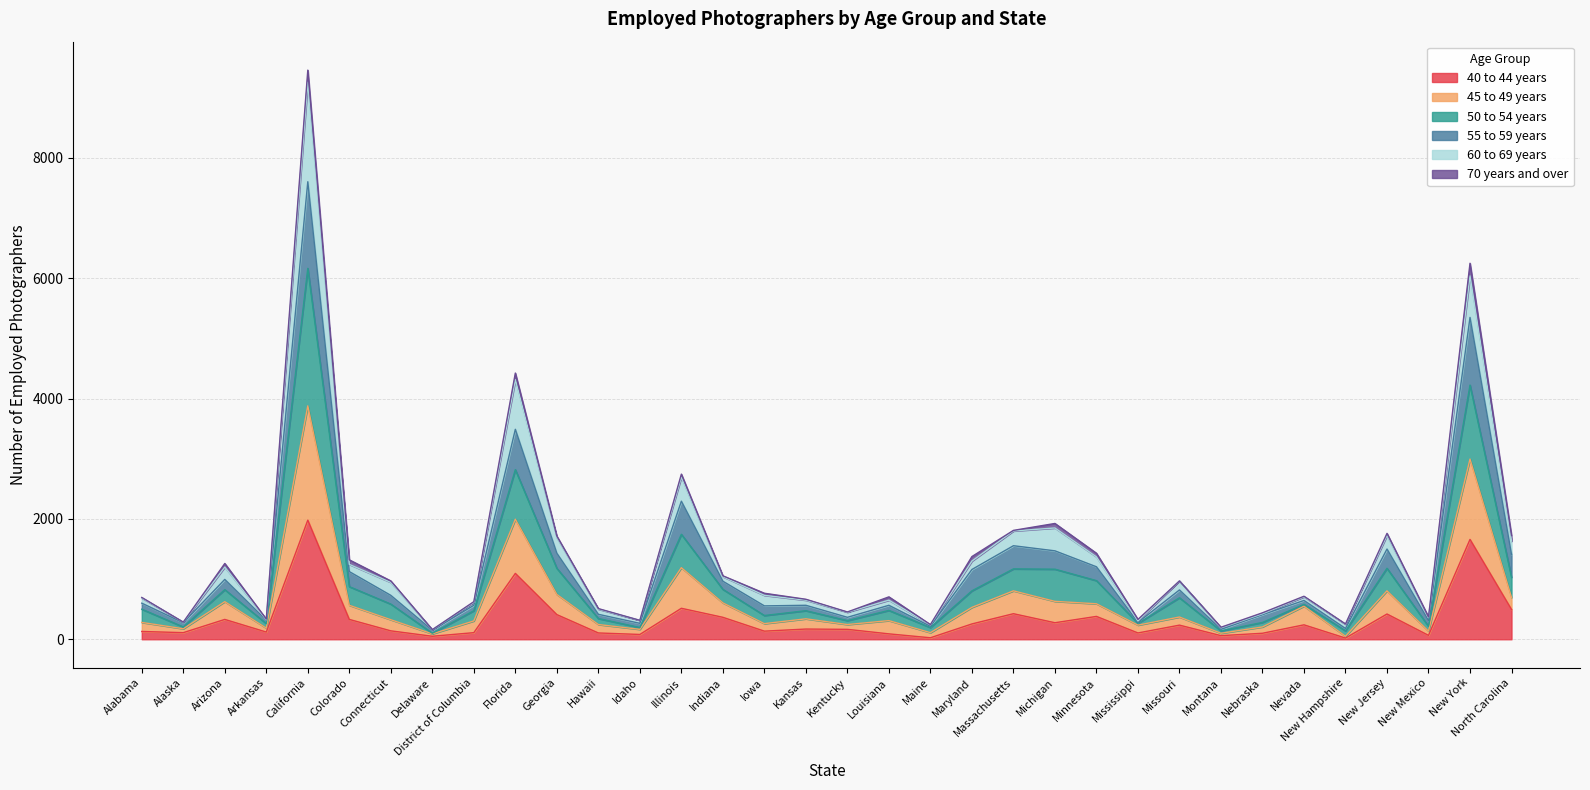

At which category is the sum across all series the highest?

California